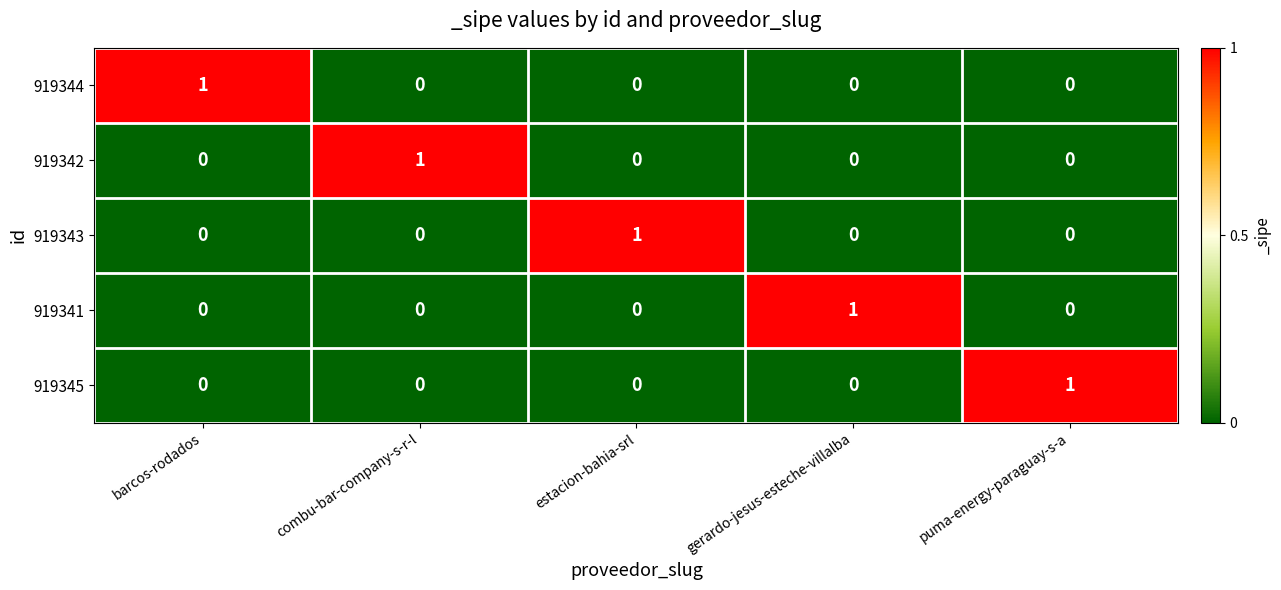

True or false: 919341 has a value of 0 at estacion-bahia-srl.

True